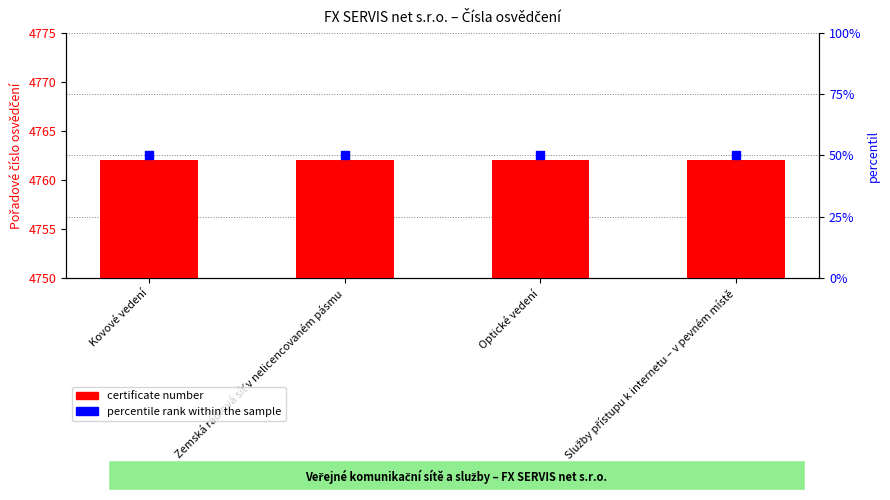

What are all the series names shown in the legend?

certificate number, percentile rank within the sample